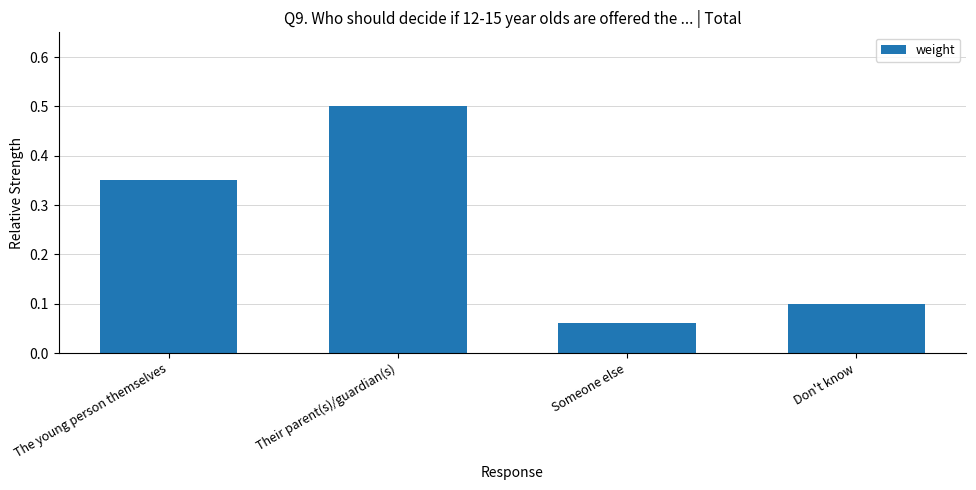

Which label corresponds to the largest value in the chart?

Their parent(s)/guardian(s)